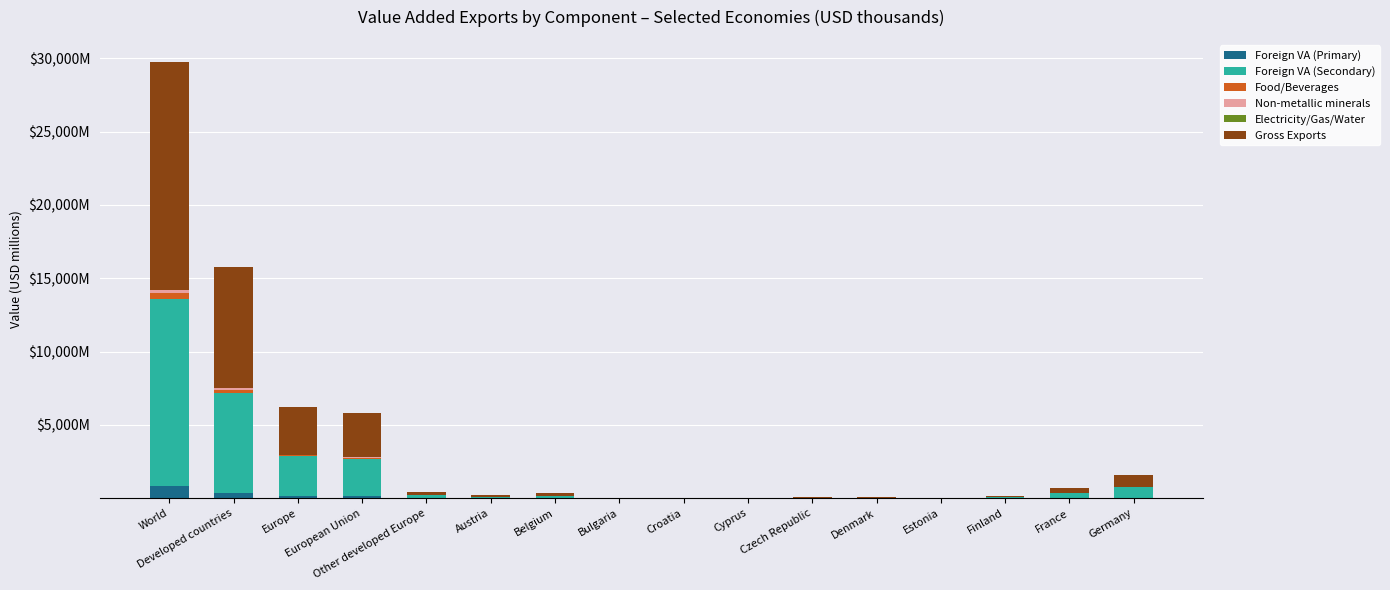

Rank the series by their maximum value, from lowest to highest.

Electricity/Gas/Water, Non-metallic minerals, Food/Beverages, Foreign VA (Primary), Foreign VA (Secondary), Gross Exports